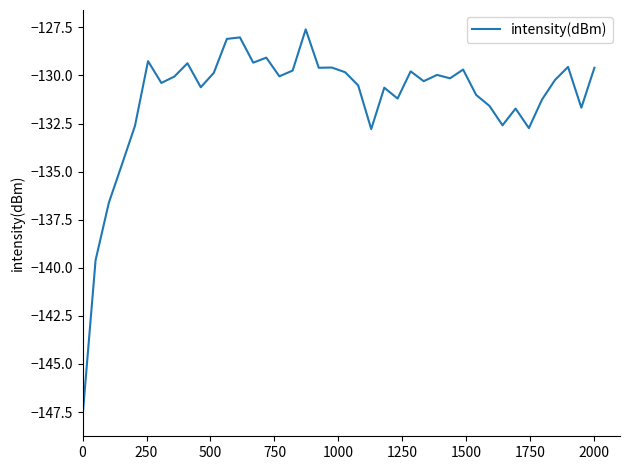

What is the smallest value displayed?

-147.8